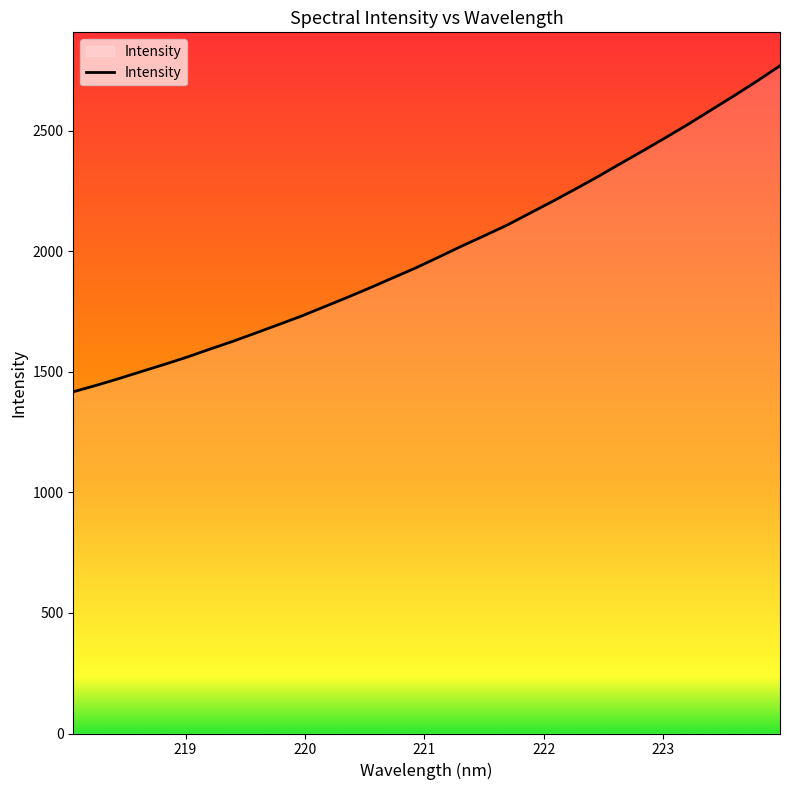

True or false: there are more than 1 points higher than both neighbors.

False